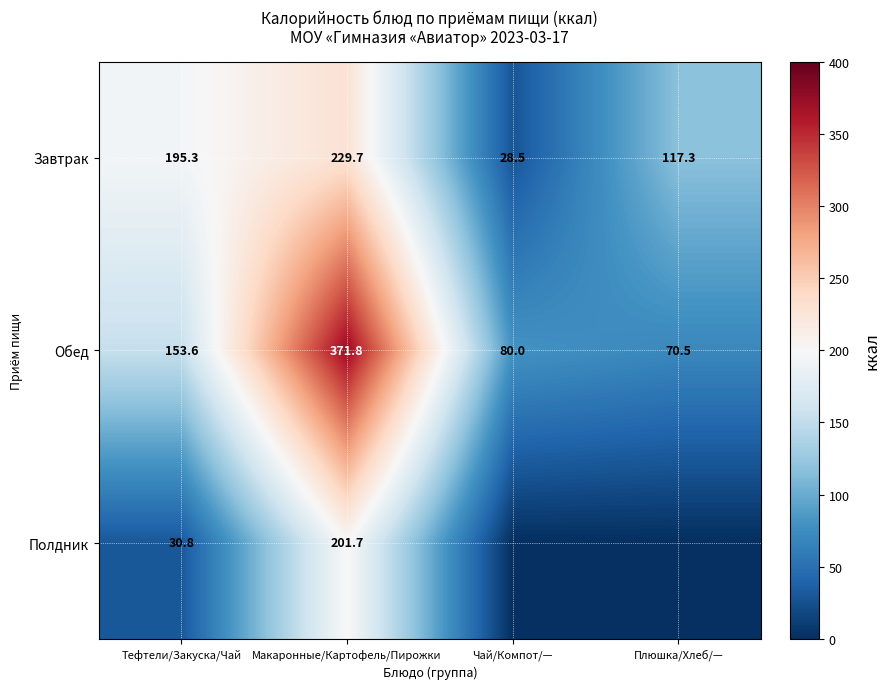

Is it true that Обед equals 80.0 at Чай/Компот/—?

True